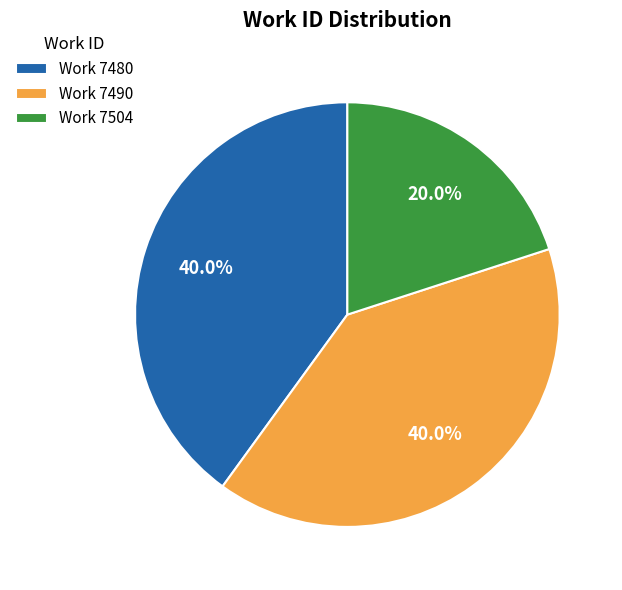

What is the smallest slice in the pie chart?

Work 7504